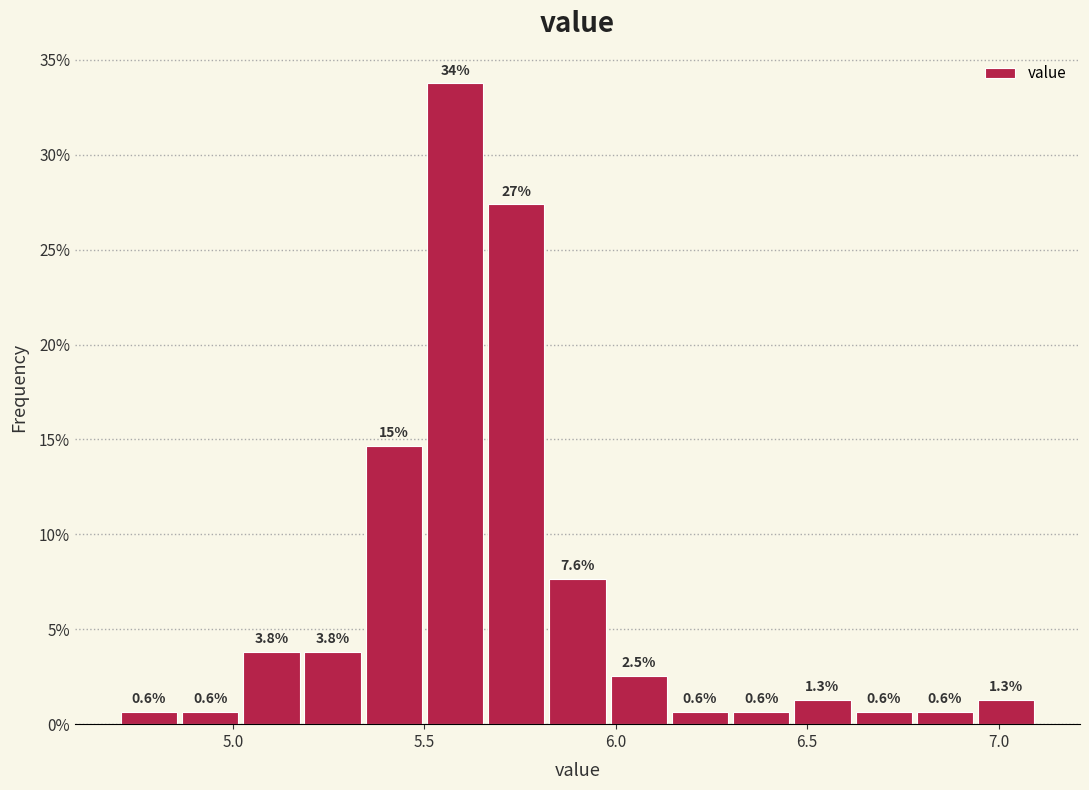

Around what value on the x-axis is the tallest bar? Give the approximate position of its centre, as read against the axis.

5.60